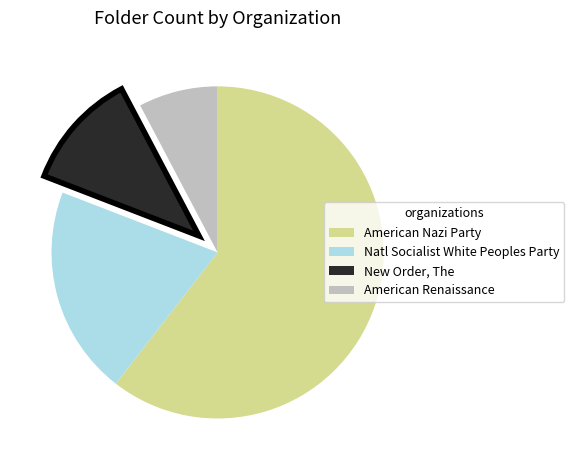

Is there a majority slice in this chart?

Yes